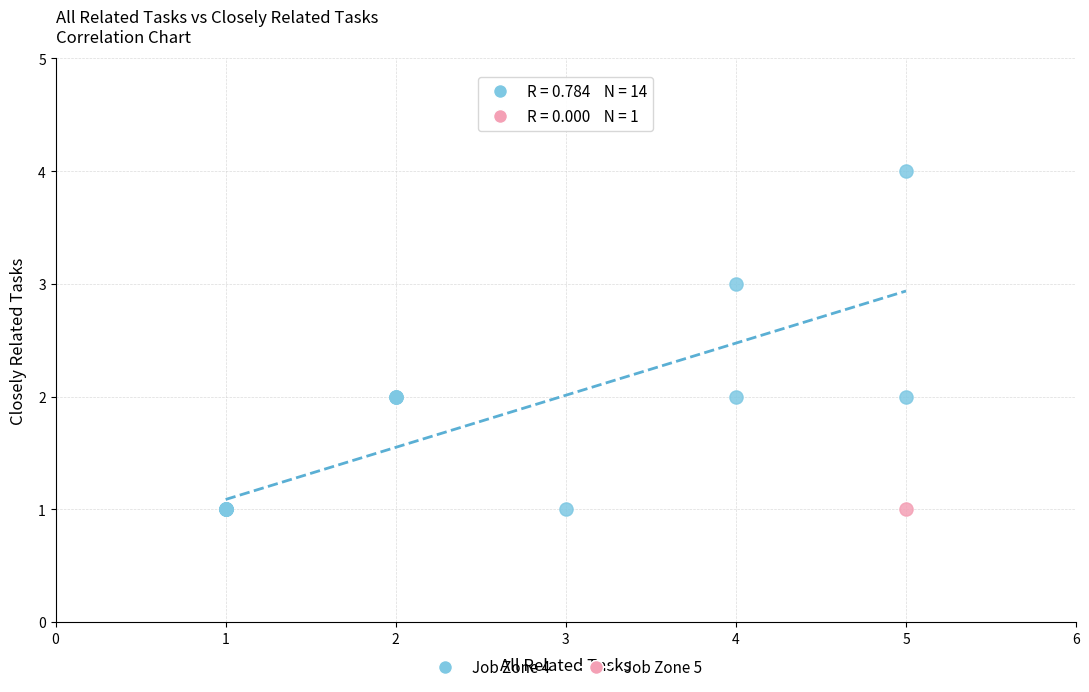

What are all the series names shown in the legend?

Job Zone 4, Job Zone 5